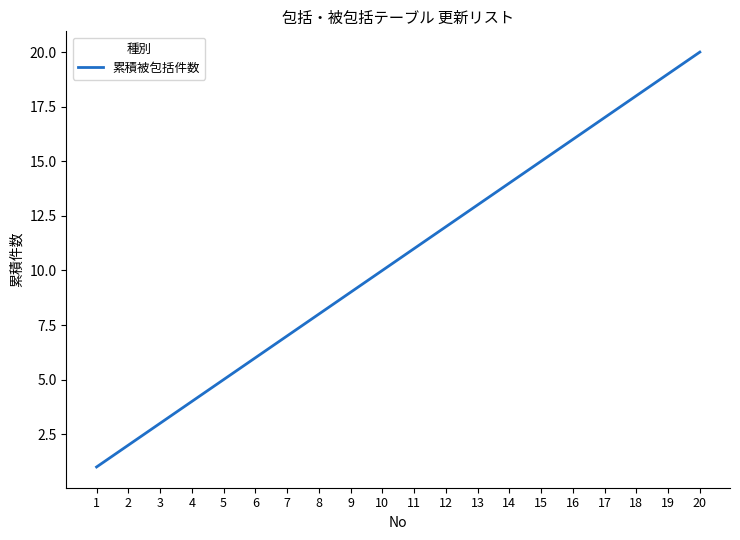

Is it true that the value at 10 is 10?

True